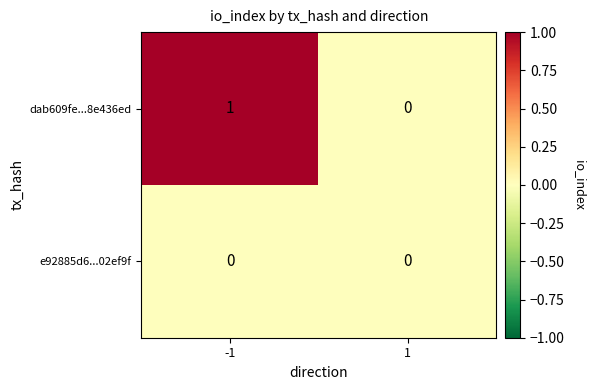

How many data points does each series have?

2